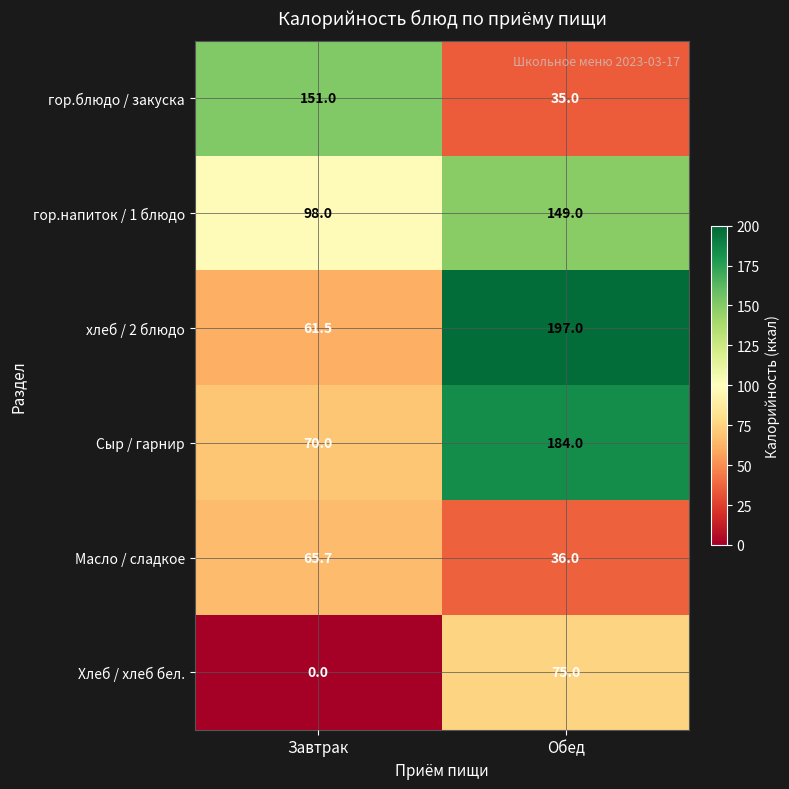

What is the difference between the Масло / сладкое values at Обед and Завтрак?

29.7